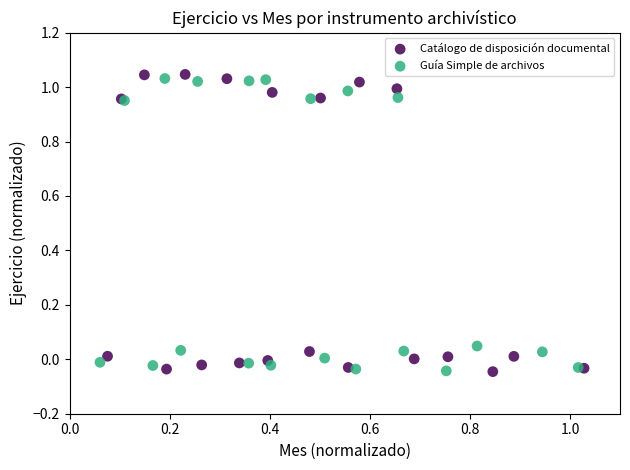

What are all the series names shown in the legend?

Catálogo de disposición documental, Guía Simple de archivos